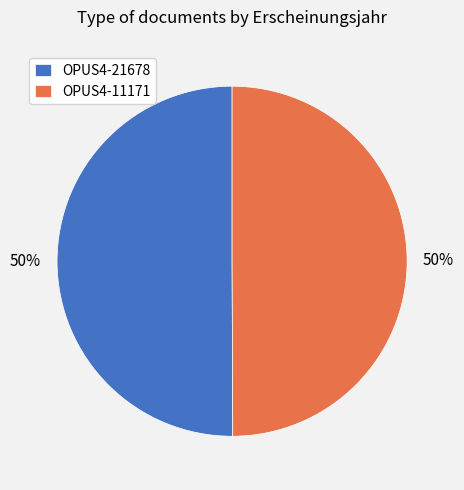

To the nearest percent, what is the average slice percentage?

50%